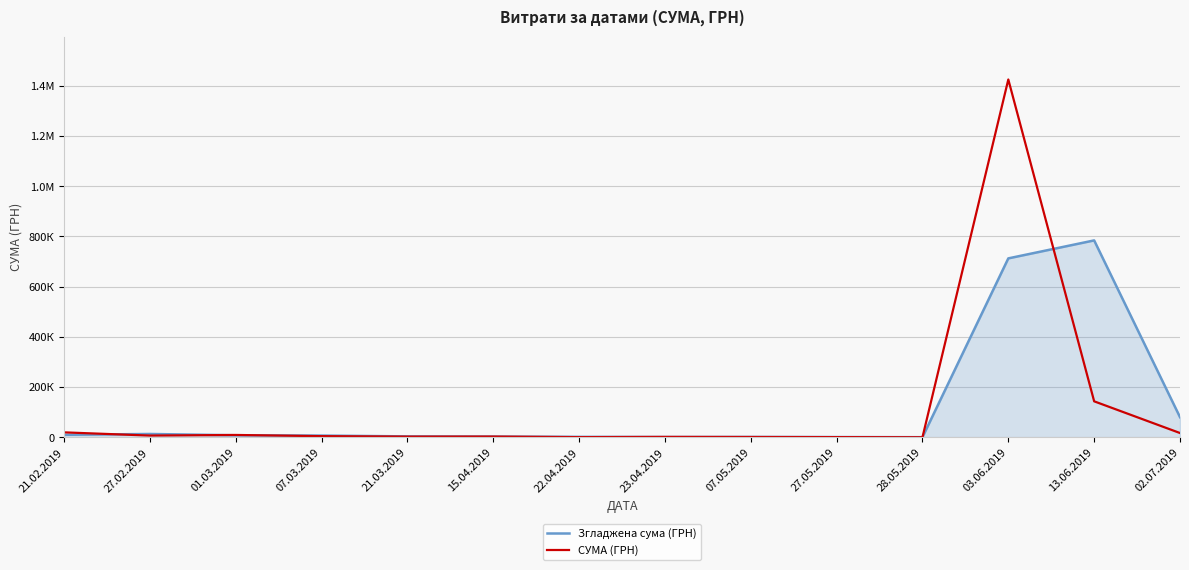

True or false: Згладжена сума (ГРН) has a value of 5686.4 at 21.03.2019.

False